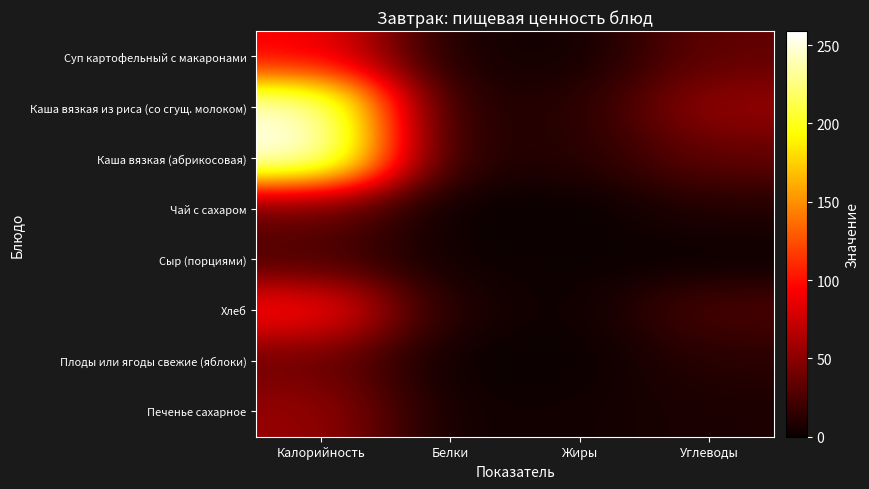

Between Углеводы and Белки, which is larger?

Углеводы